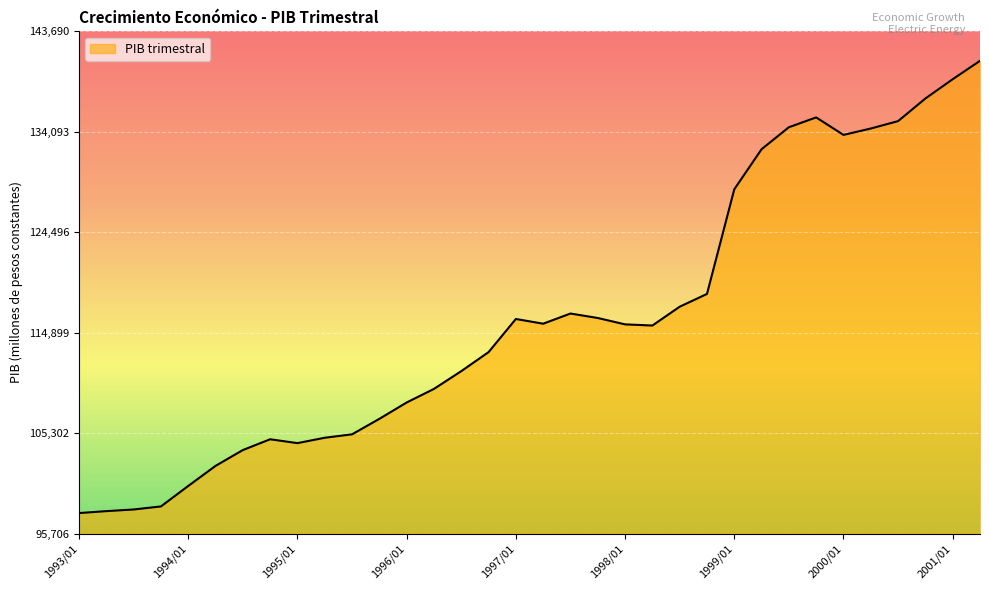

What is the smallest value displayed?

97659.3